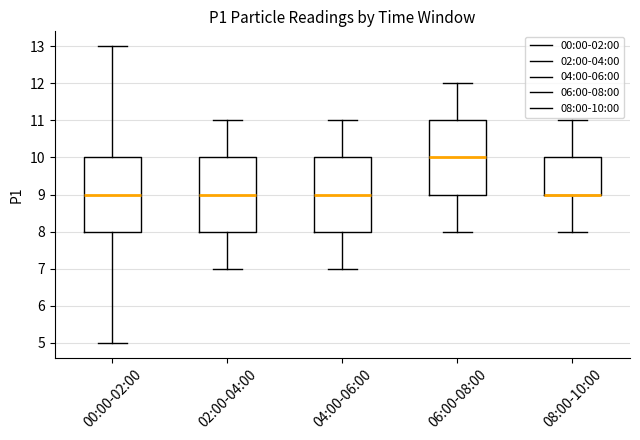

Reading left to right, read every box against the y-axis: the position of its median line, the range the box covers, and the ends of its whiskers. The values are not printed on the chart, so give them approximately, as read against the axis.

00:00-02:00: median 9, box 8 to 10, whiskers 5 to 13
02:00-04:00: median 9, box 8 to 10, whiskers 7 to 11
04:00-06:00: median 9, box 8 to 10, whiskers 7 to 11
06:00-08:00: median 10, box 9 to 11, whiskers 8 to 12
08:00-10:00: median 9 (drawn on the box's lower edge), box 9 to 10, whiskers 8 to 11